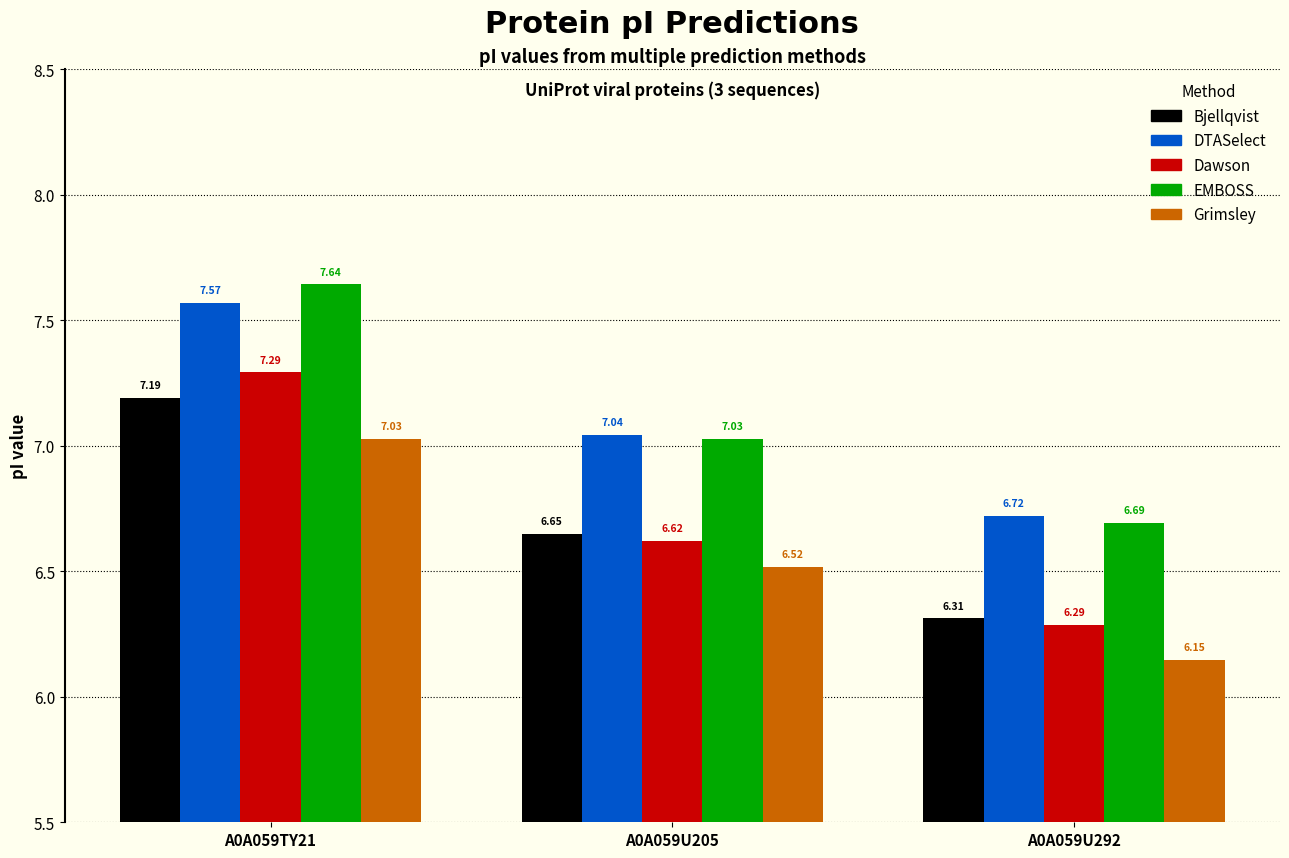

What is the average value of the EMBOSS series?

7.1